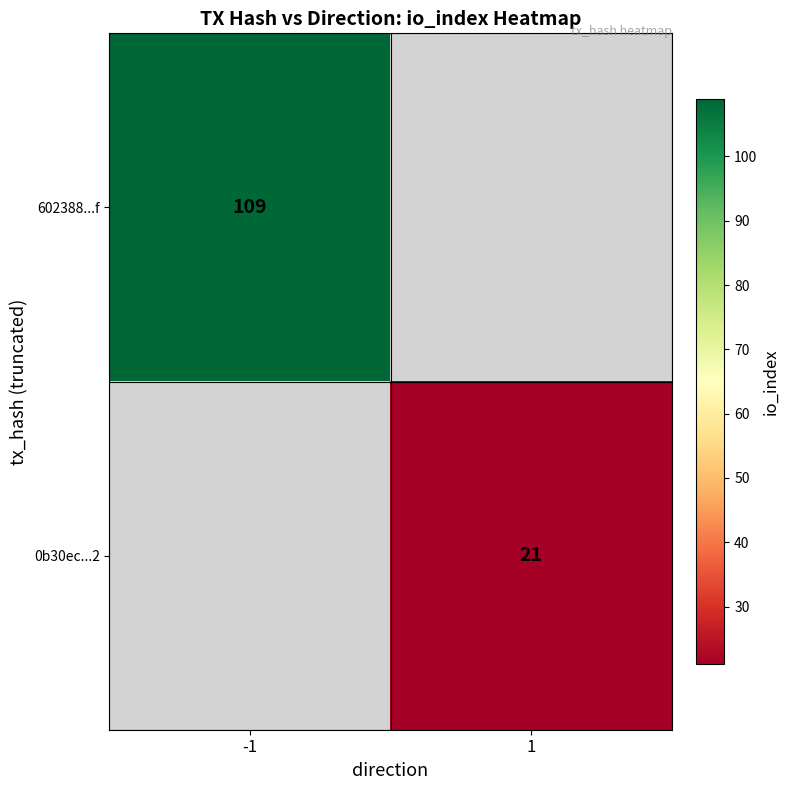

True or false: 0b30ec...2 has a value of 12 at 1.

False